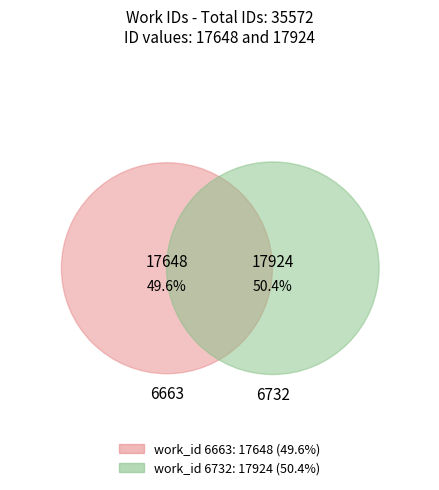

What is the ratio of the value at 6663 to the value at 6732?

1.0